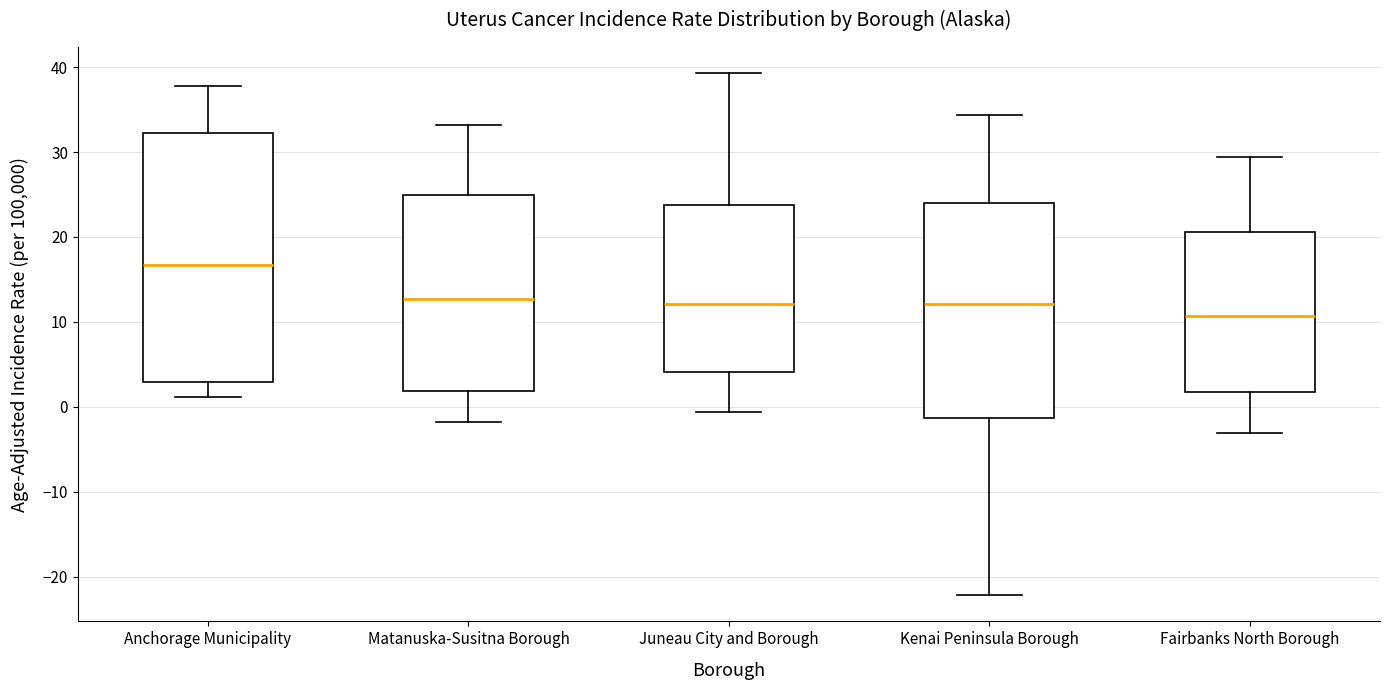

Where does the upper whisker of the box for Kenai Peninsula Borough end on the y-axis? The values are not printed on the chart, so give them approximately, as read against the axis.

34